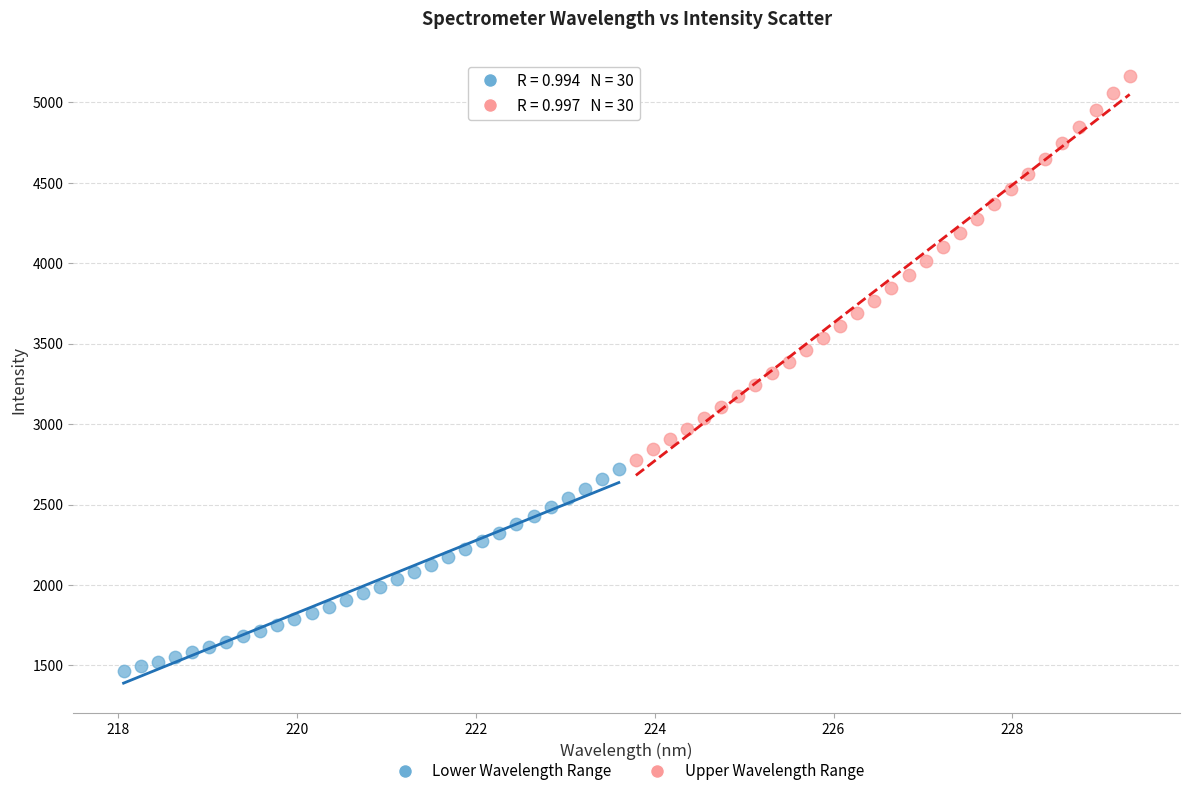

What are all the series names shown in the legend?

Lower Wavelength Range, Upper Wavelength Range